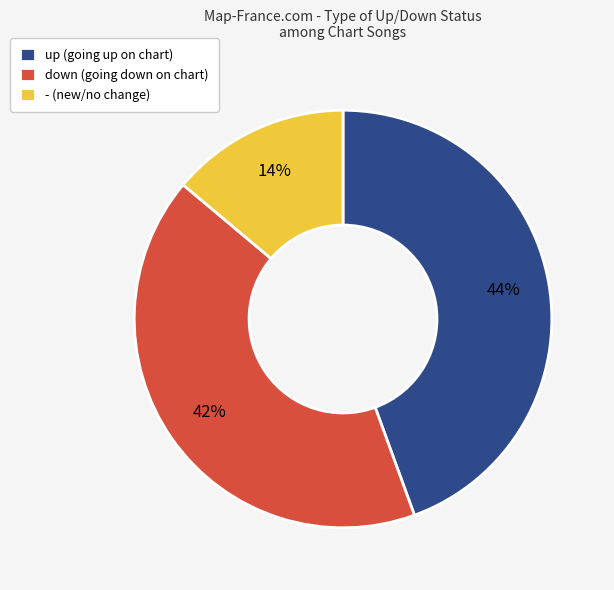

Is it true that - is 2% of the pie?

False